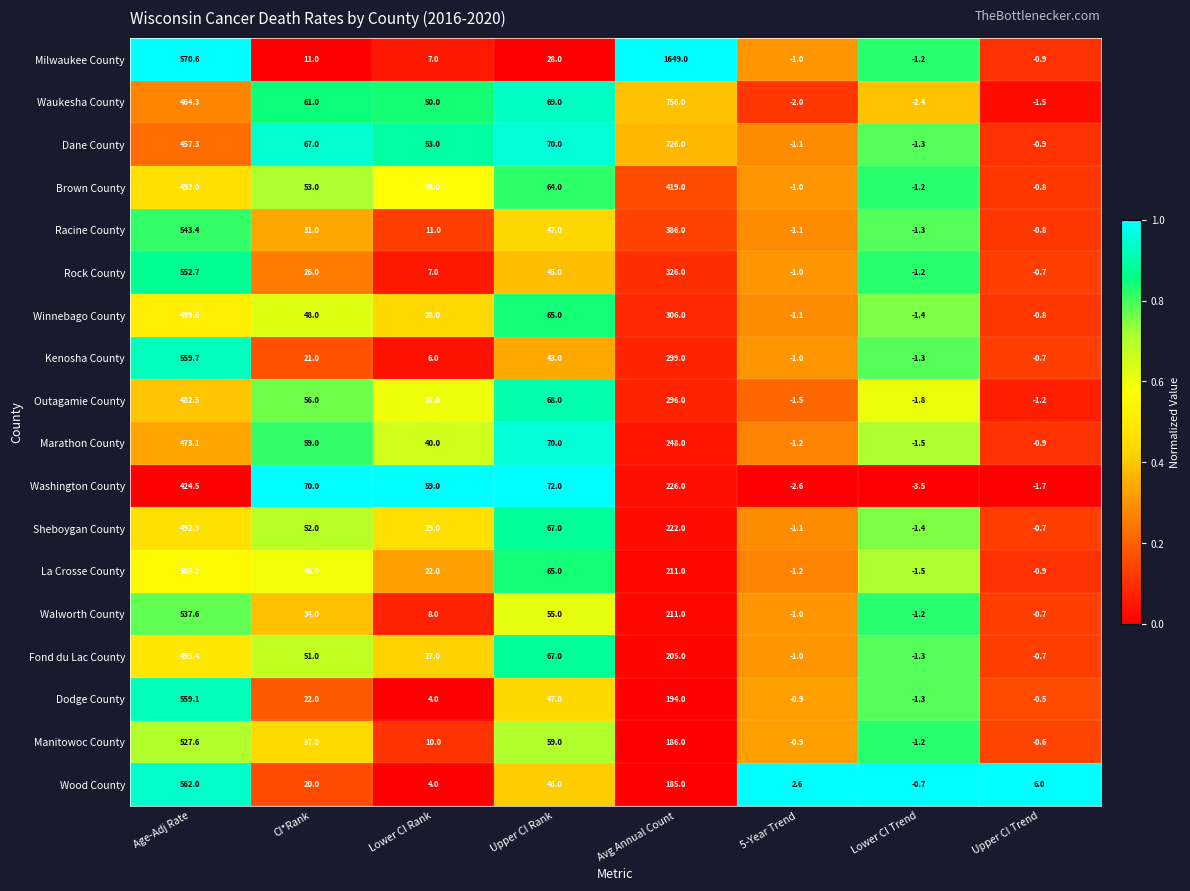

What is the total value across all series at Lower CI Rank?

437.0